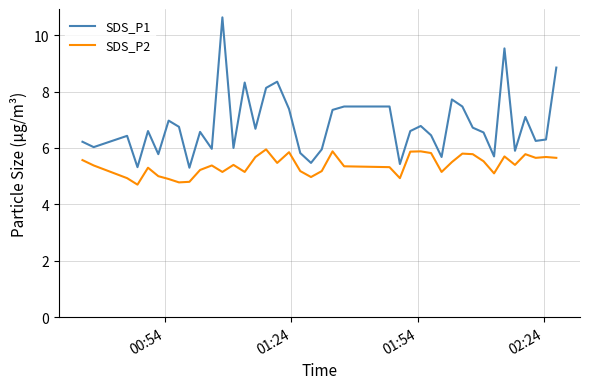

Rank the series by their average value, from highest to lowest.

SDS_P1, SDS_P2